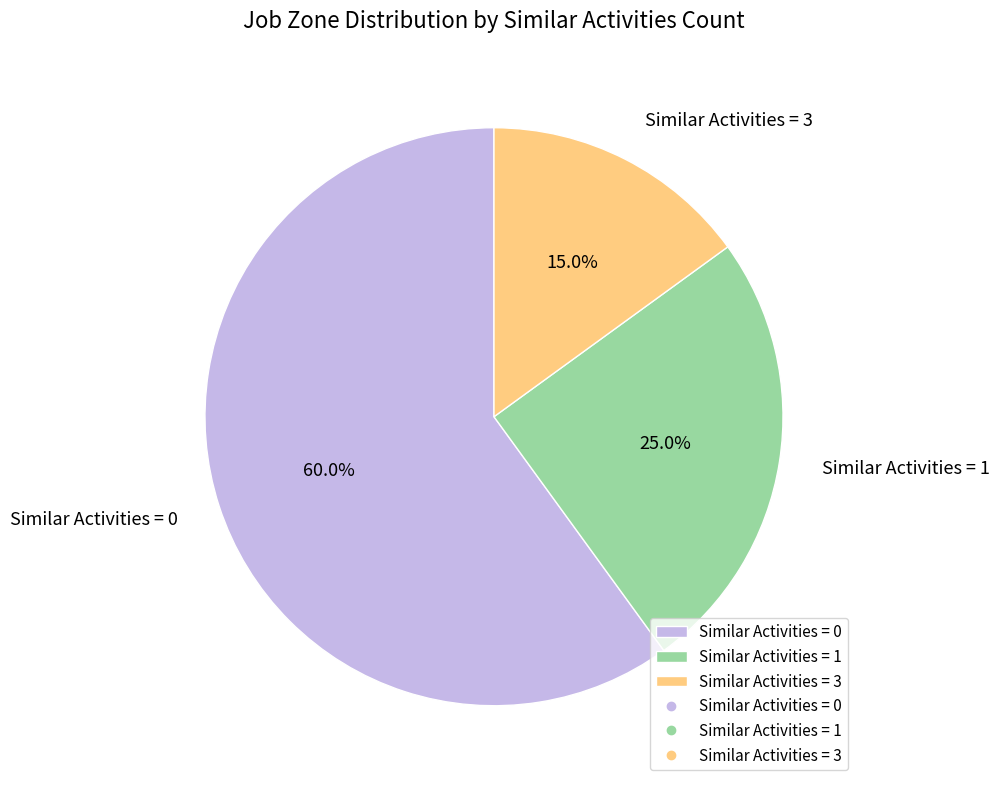

How many slices are in this pie chart?

3